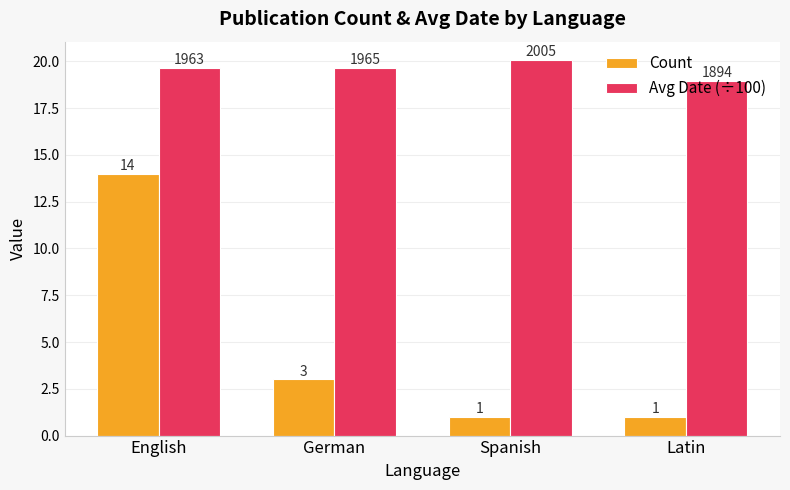

Between German and Spanish, which series saw the biggest shift?

Count